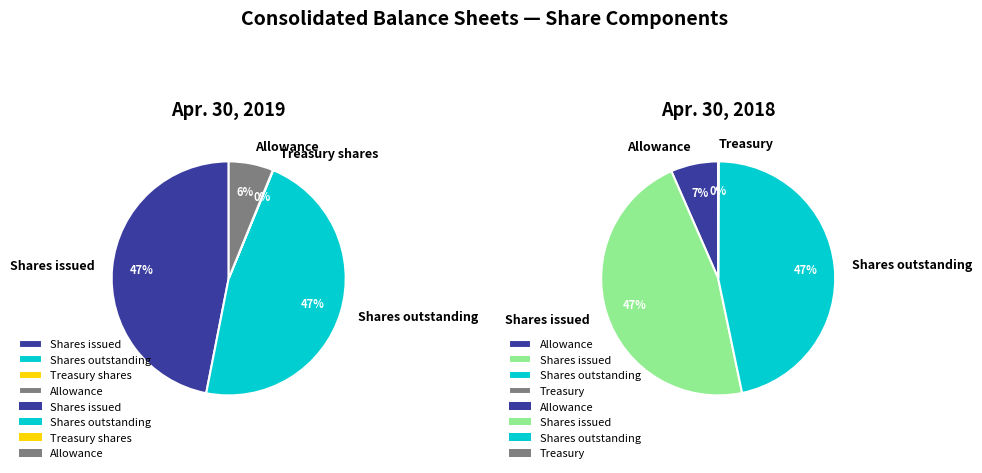

How many slices are in this pie chart?

4